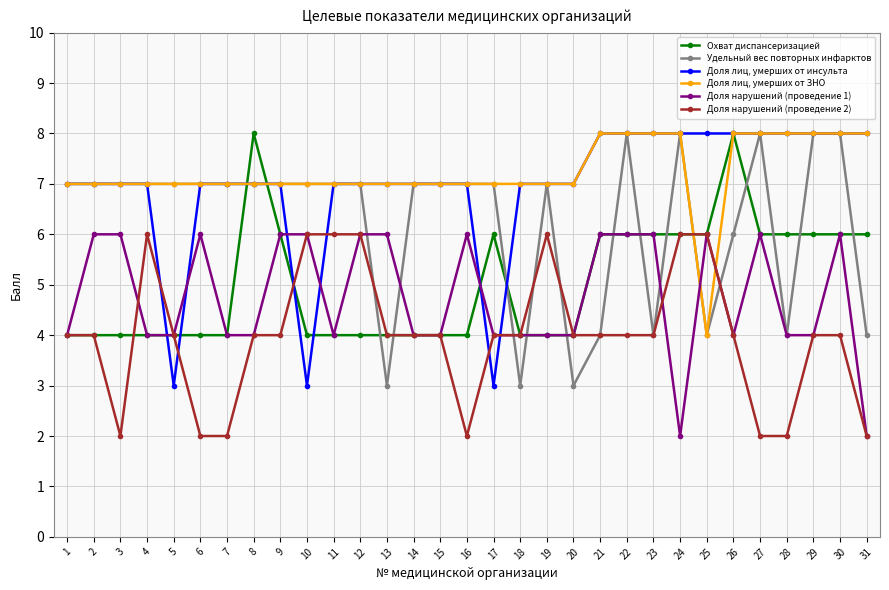

What is the greatest value displayed?

8